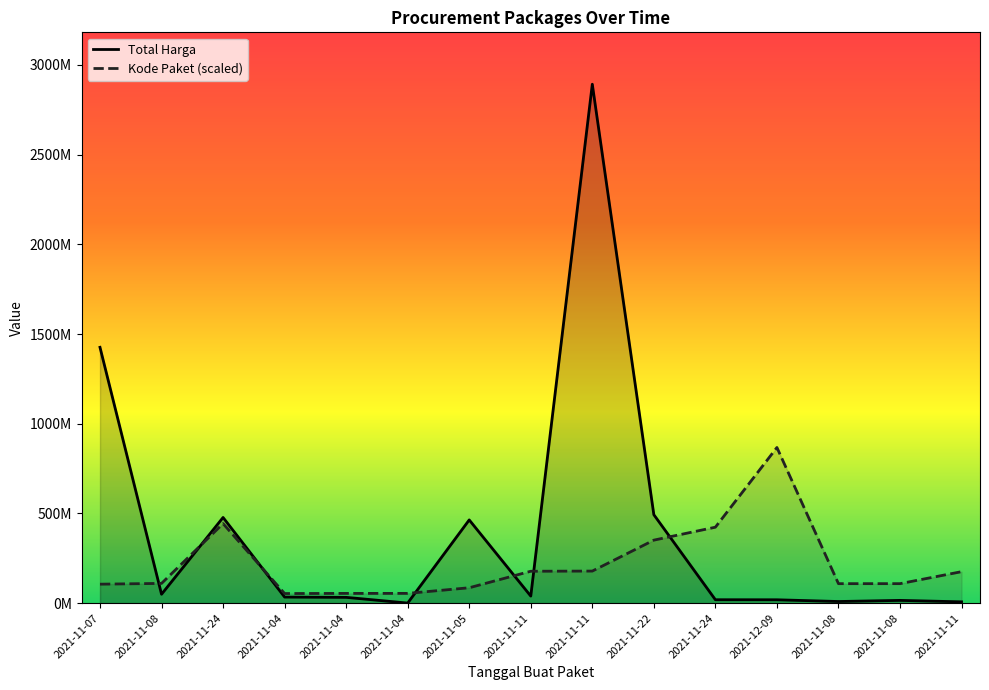

How many lines are shown in the chart?

2